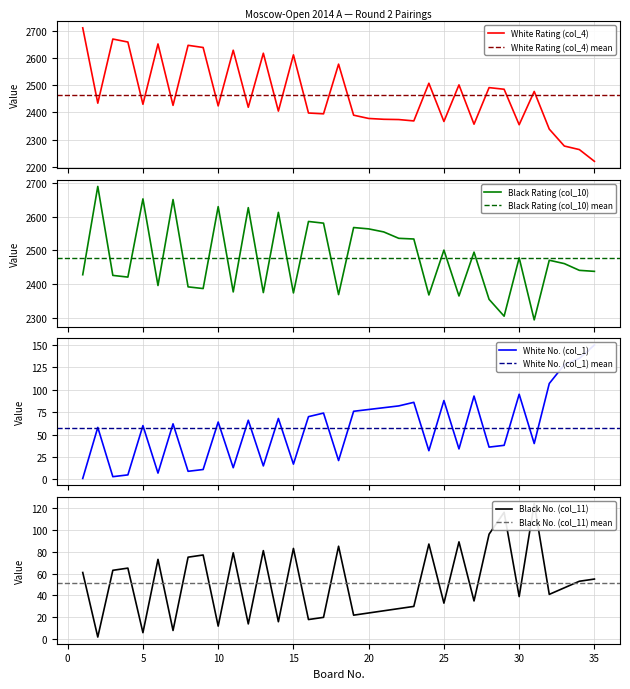

At which category is the sum across all series the highest?

1